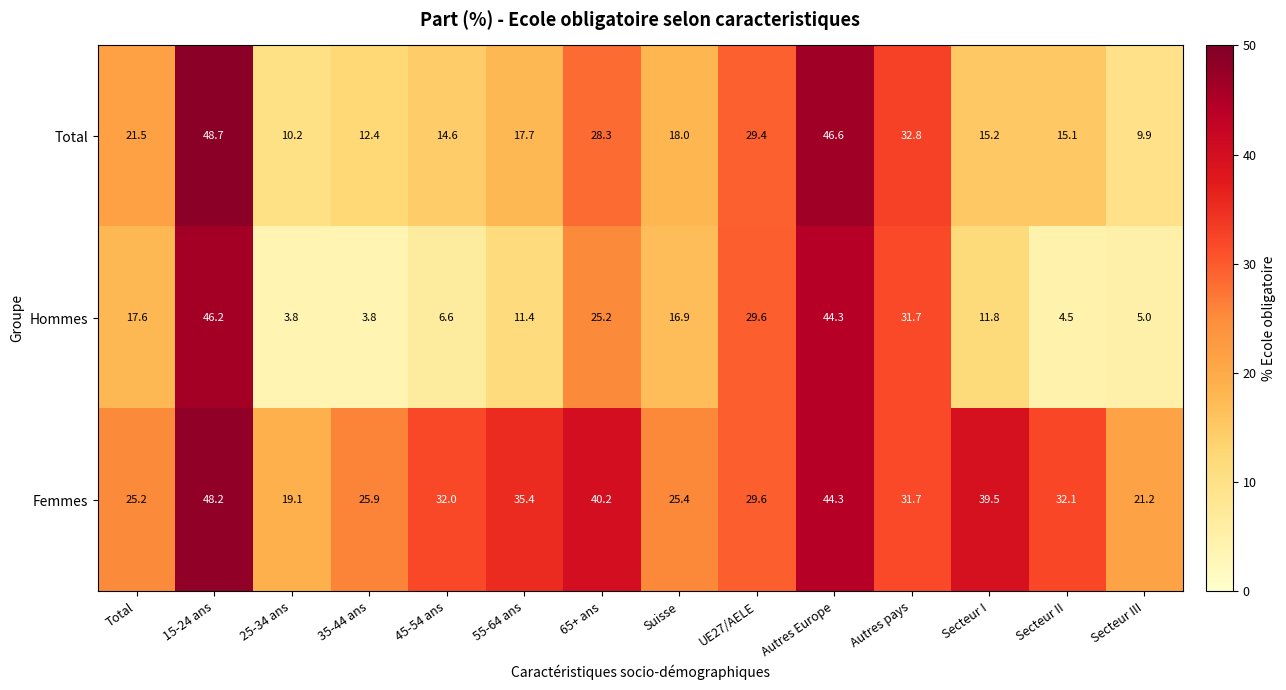

The value of Hommes at 15-24 ans is 46.2. True or false?

True